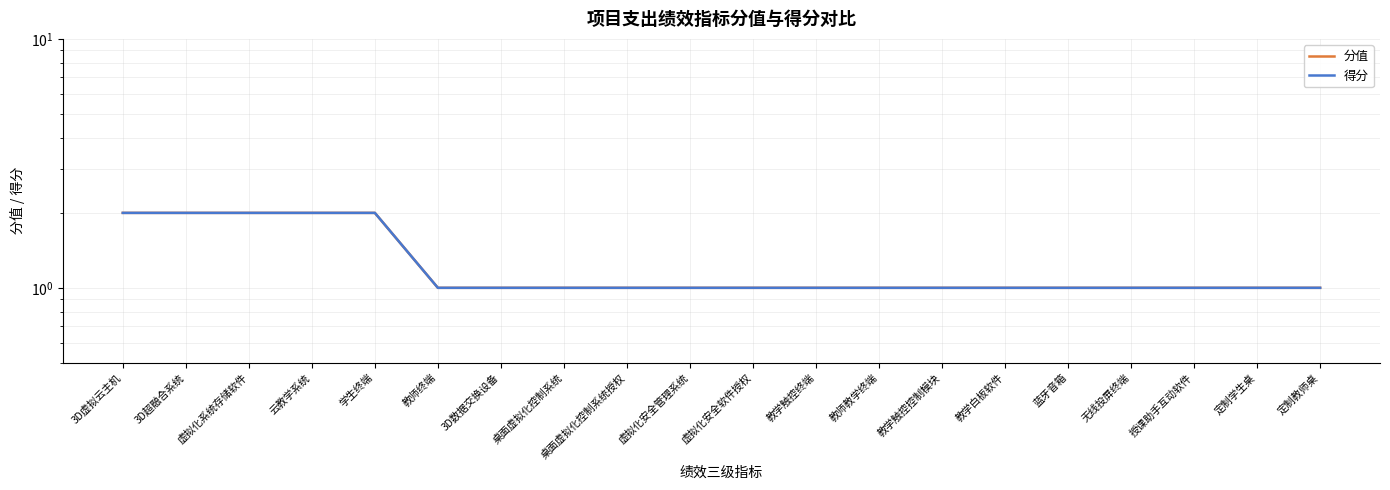

What is the difference between the second highest and second lowest values in the 分值 series?

1